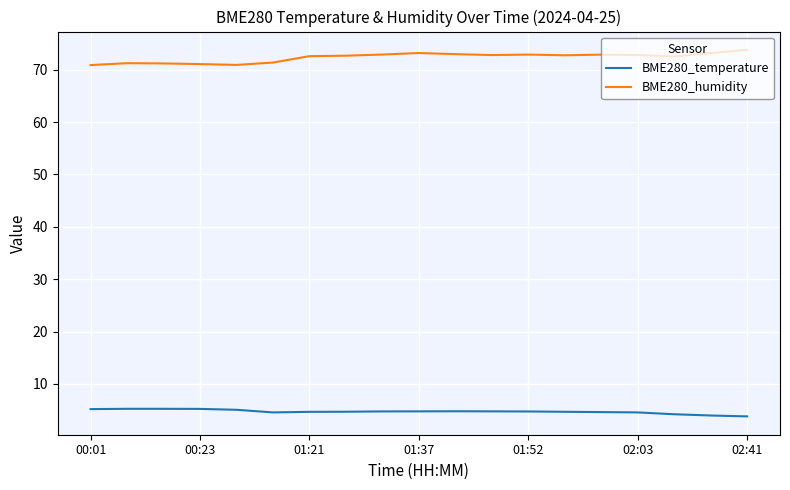

List the series in order of their peak value, lowest first.

BME280_temperature, BME280_humidity